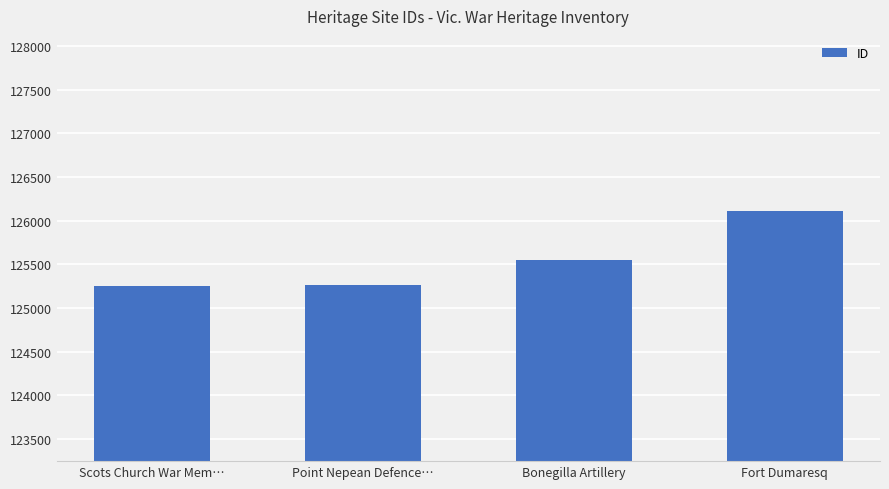

What is the difference between the maximum and minimum values?

870